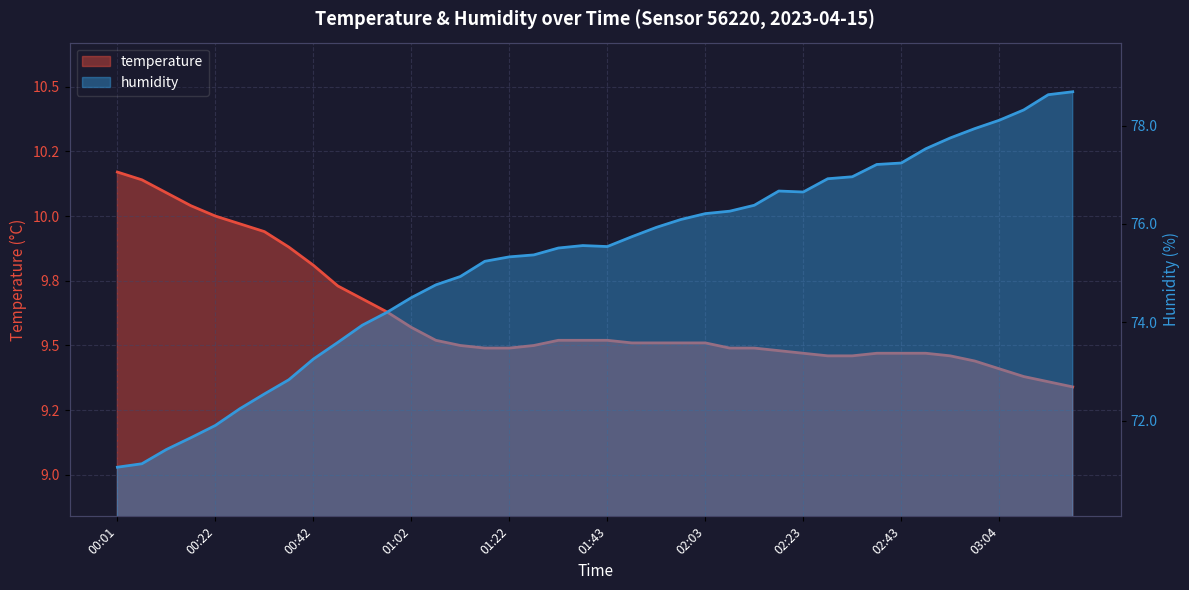

Is it true that humidity equals 77.2 at 02:38?

True